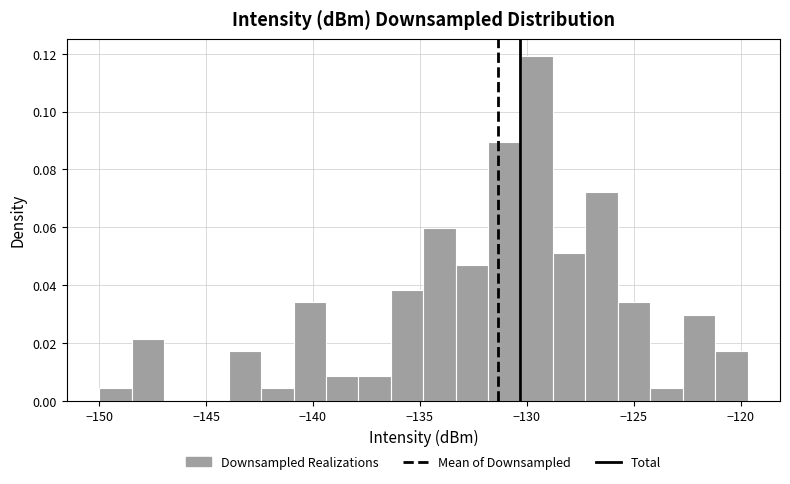

Read against the x-axis, roughly where is the centre of the tallest bar?

-129.5